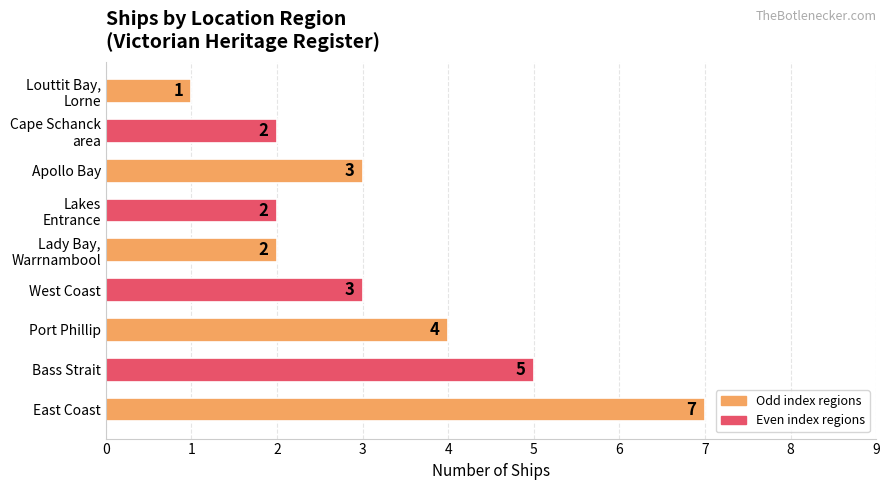

Reading top to bottom, what are all the values shown in this chart?

1	2	3	2	2	3	4	5	7